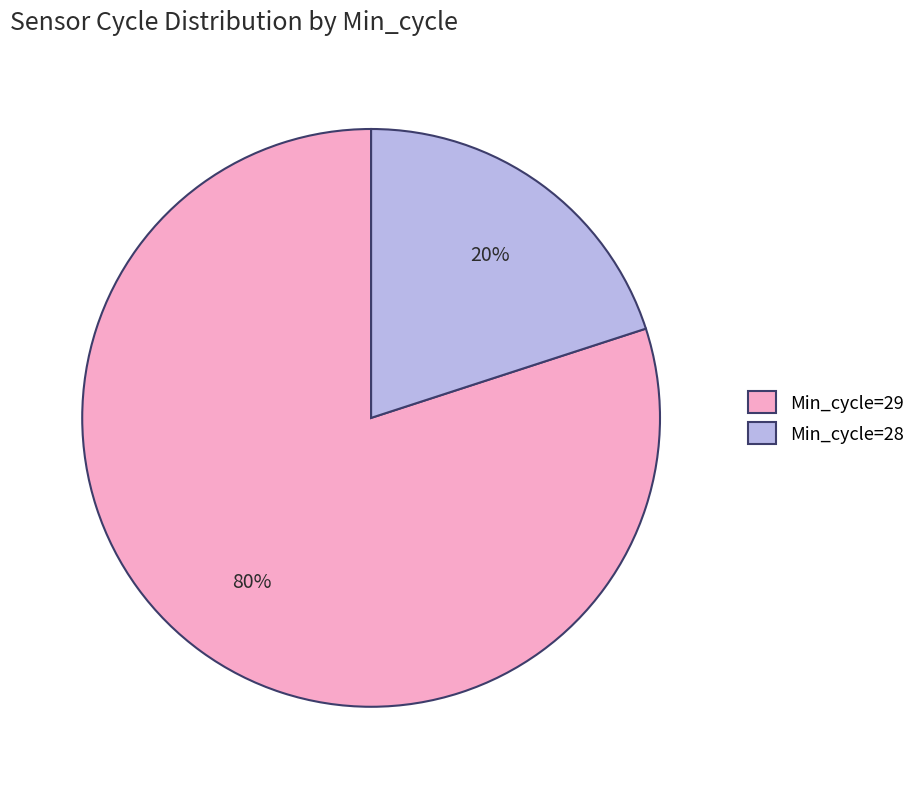

Do Min_cycle=29 and Min_cycle=28 together represent more than half of the pie?

Yes